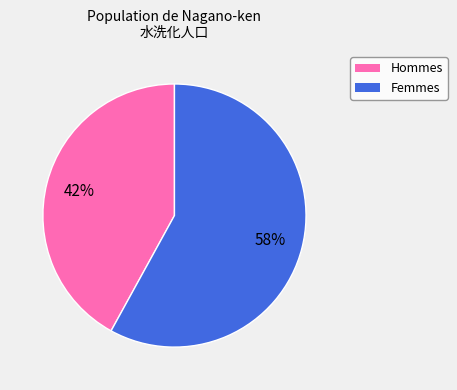

Is there any slice that represents more than half of the pie?

Yes